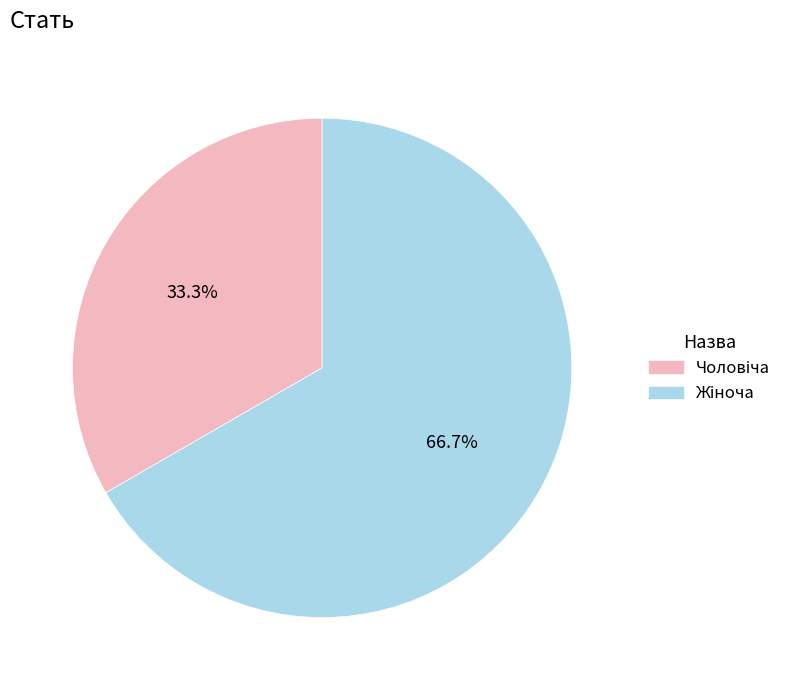

Does any single category account for the majority?

Yes